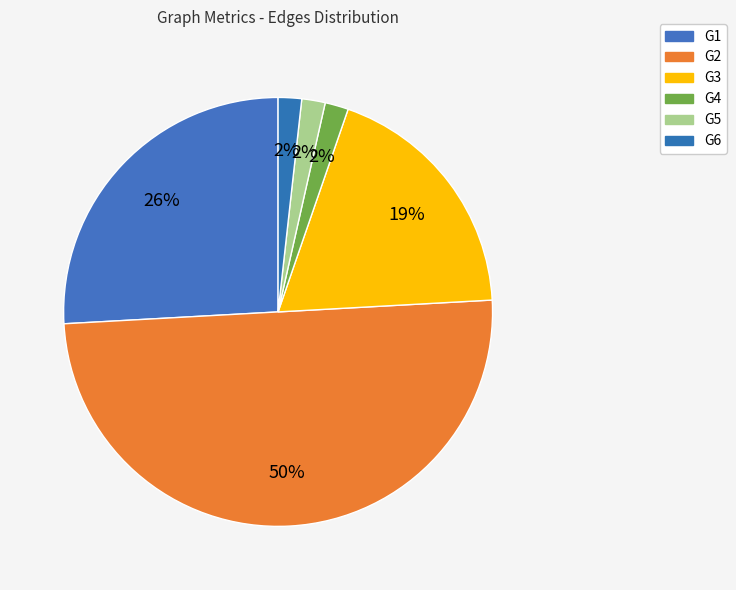

What is the largest slice in the pie chart?

G2